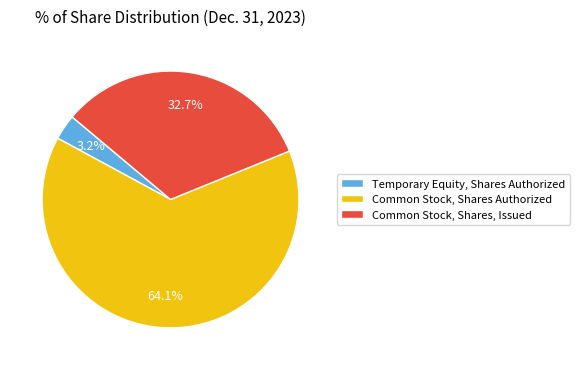

What percentage is NOT represented by Common Stock, Shares, Issued?

67.3%